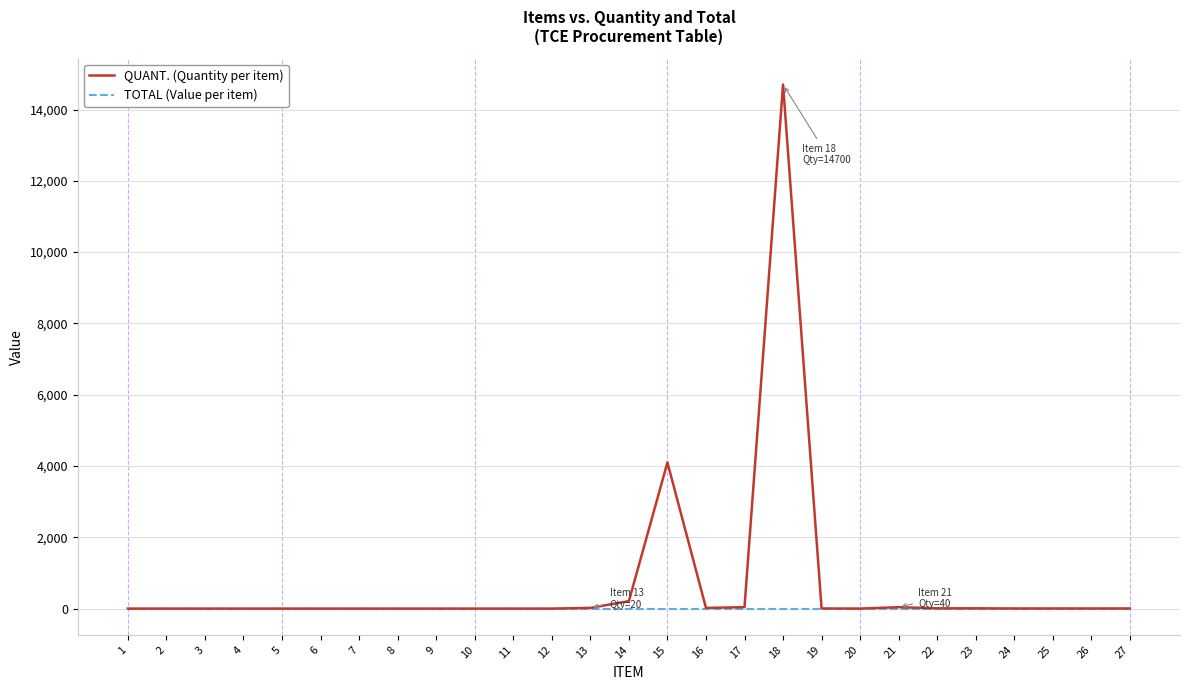

List the series in order of their overall mean, highest first.

QUANT. (Quantity per item), TOTAL (Value per item)